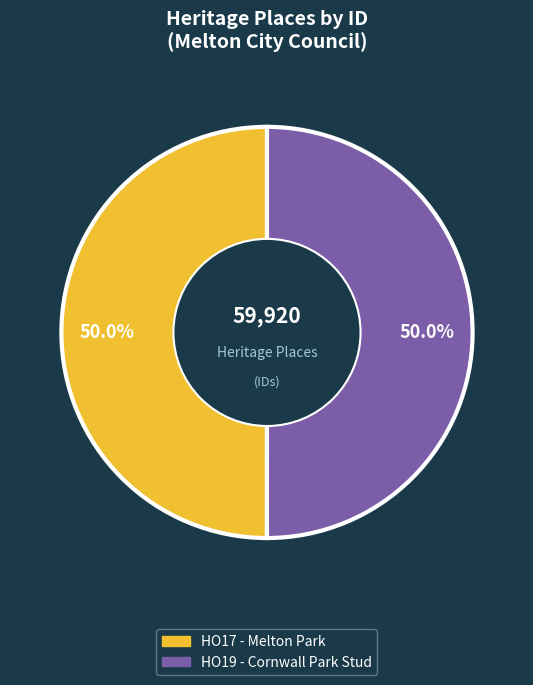

Approximately how many times larger is the value at HO19 - Cornwall Park Stud compared to HO17 - Melton Park?

1.0